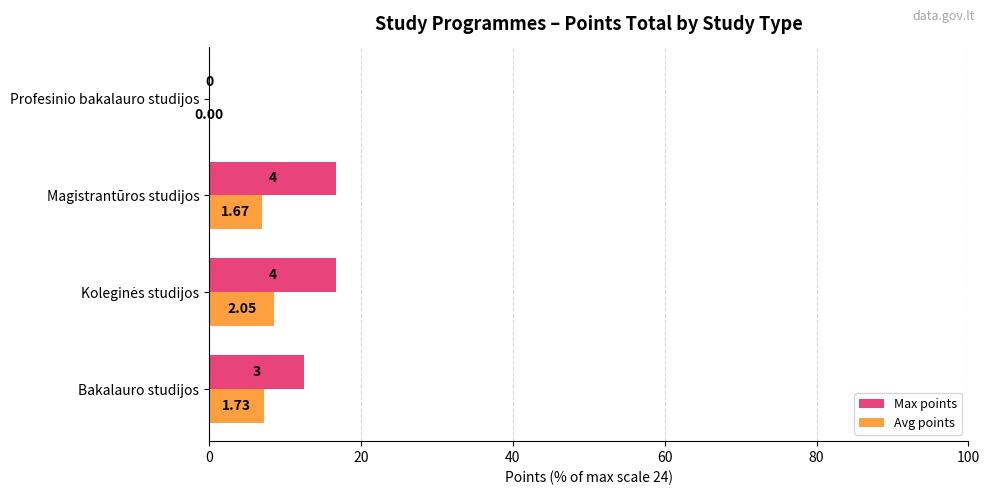

What are all the series names shown in the legend?

Max points, Avg points